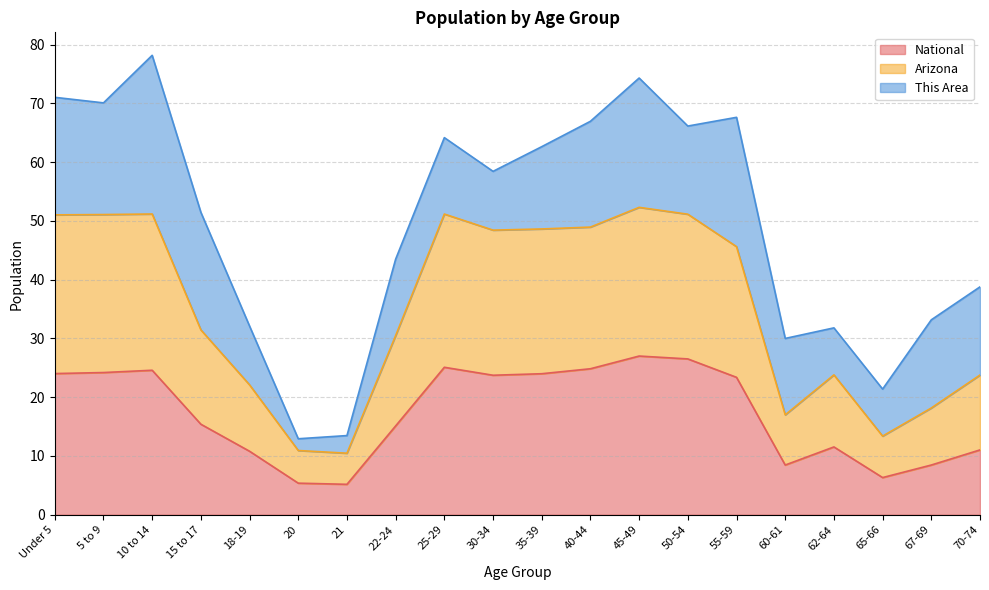

What is the total value across all series at 20?

12.9